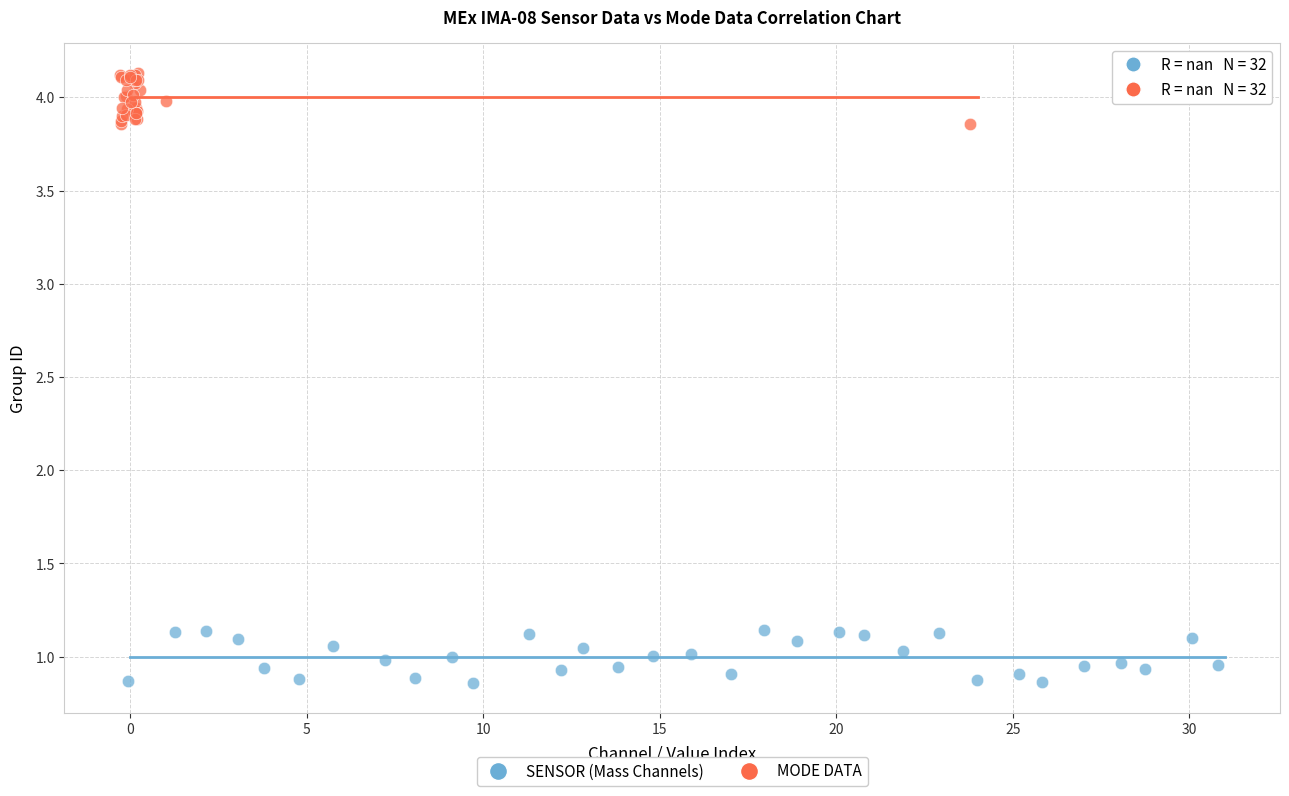

What are all the series names shown in the legend?

SENSOR (Mass Channels), MODE DATA